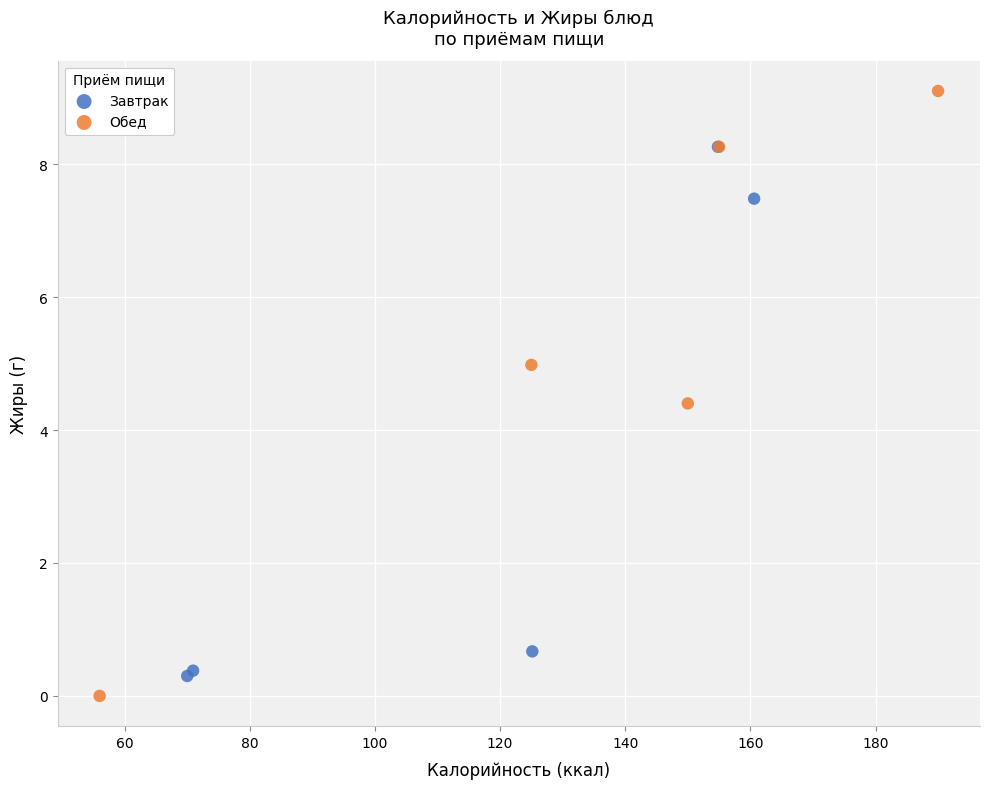

Which series has the widest spread of Y values?

Обед